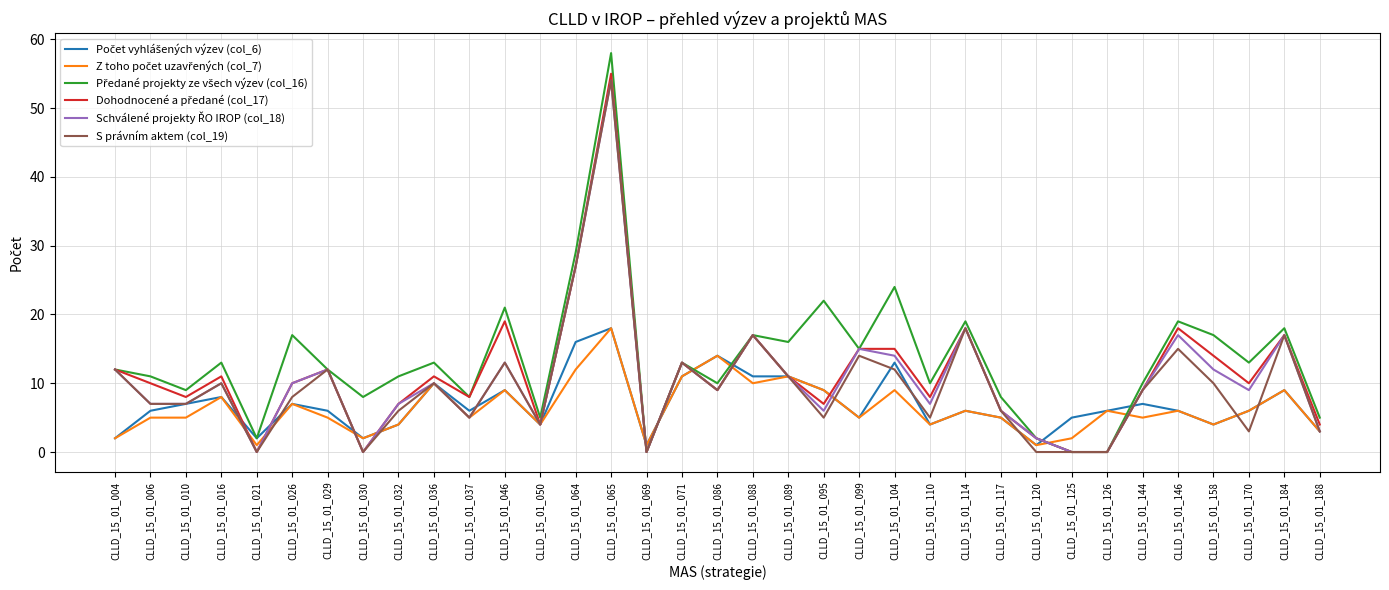

Which label corresponds to the largest value in the chart?

CLLD_15_01_065